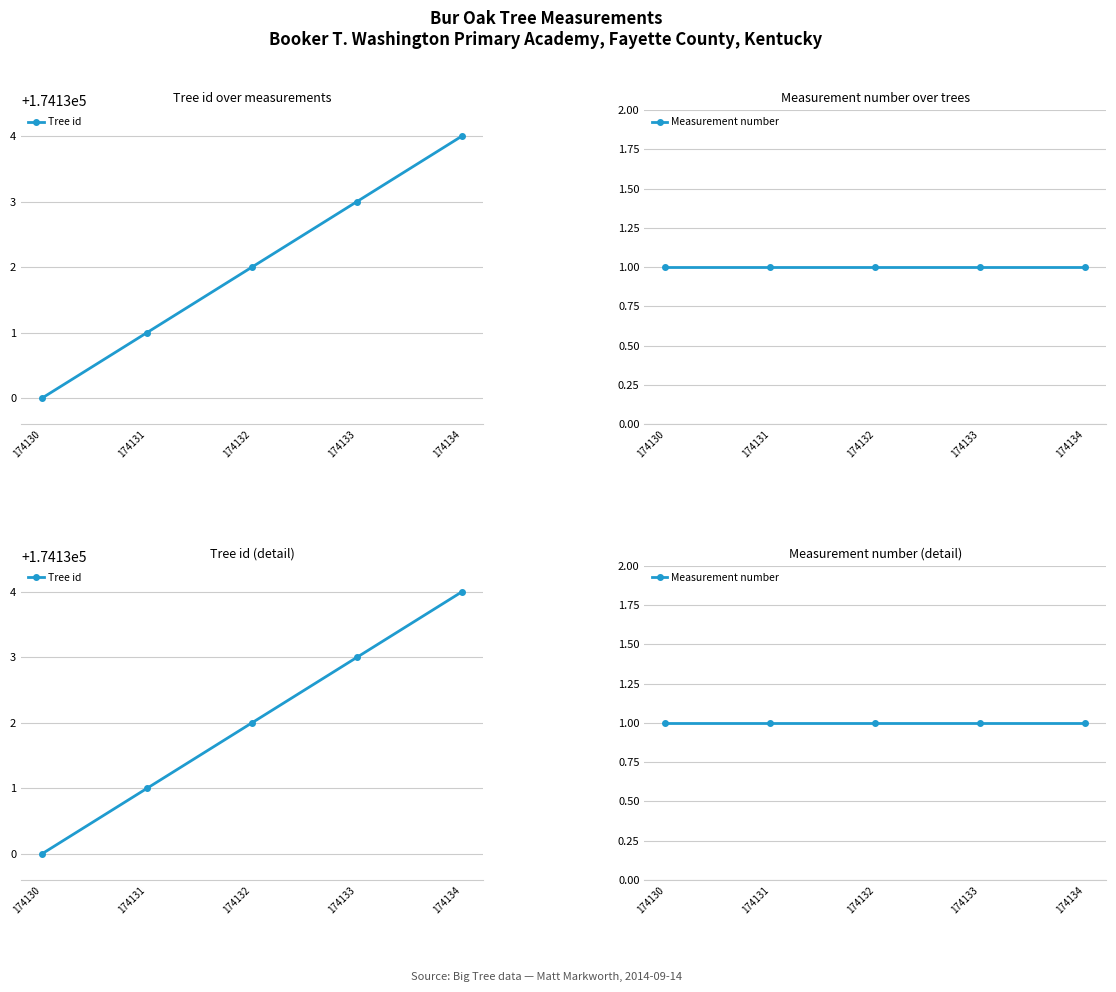

What is the difference between the highest and lowest values at 174130?

174129